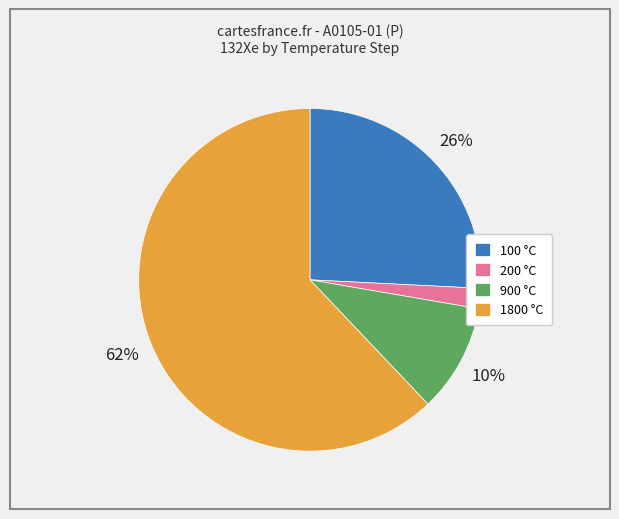

Is the sum of 100 °C and 200 °C greater than half?

No